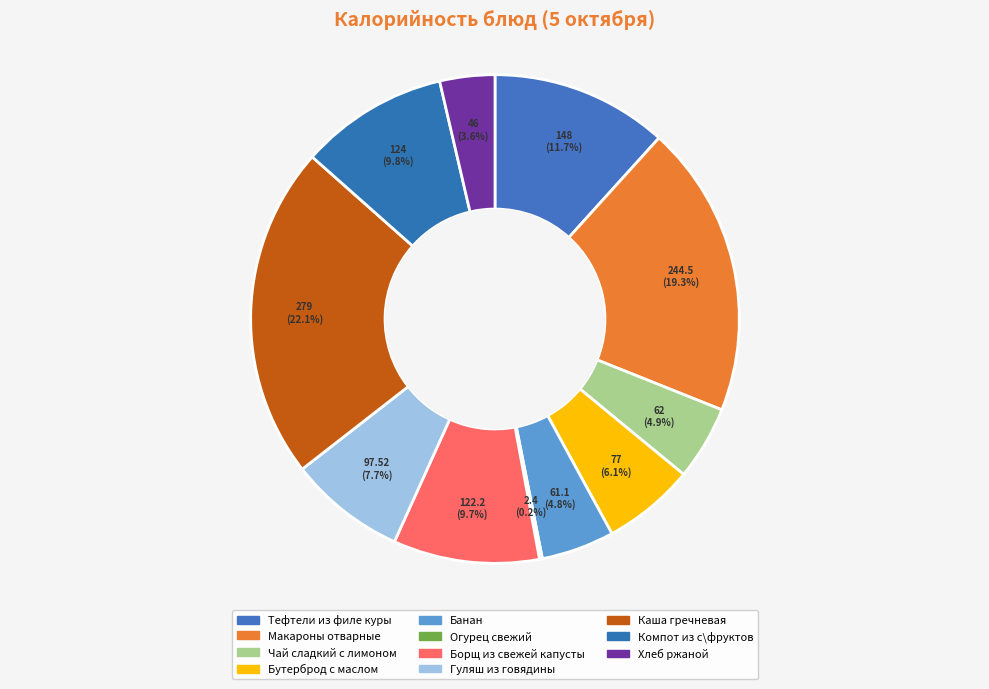

How many segments does this pie chart have?

11